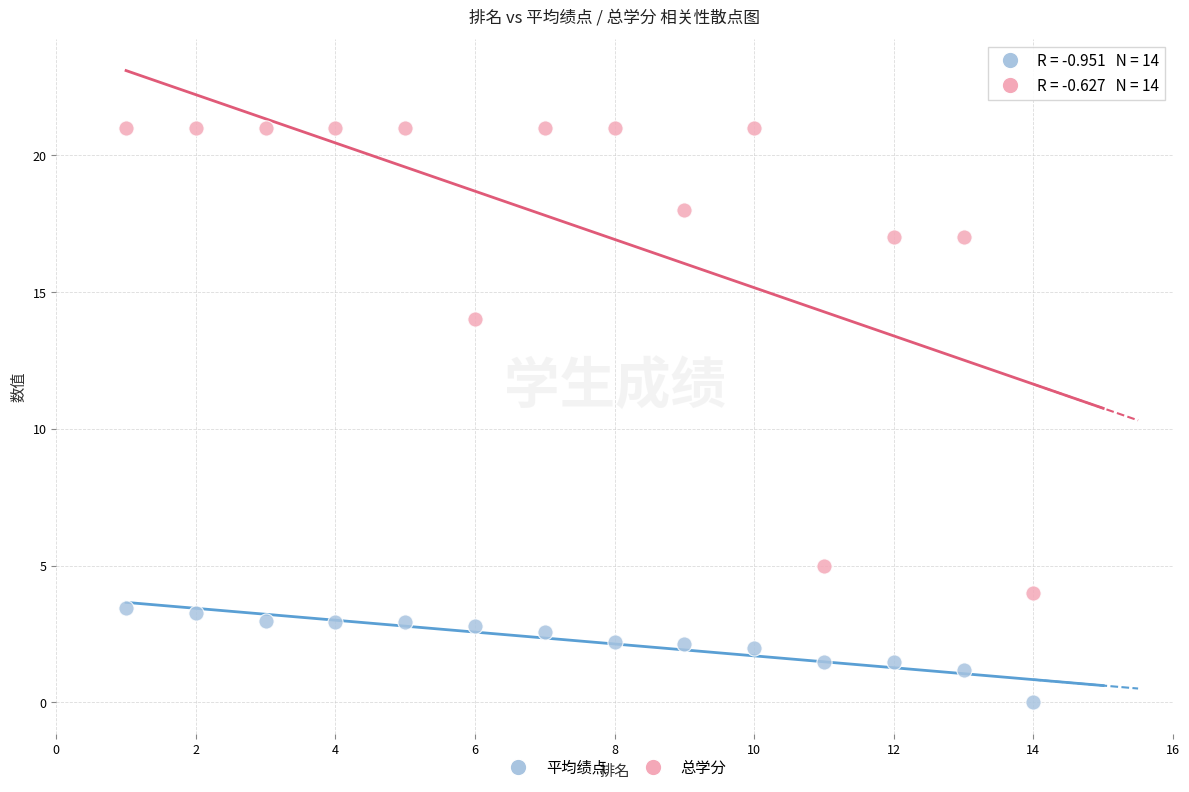

Which series reaches the minimum Y coordinate?

平均绩点